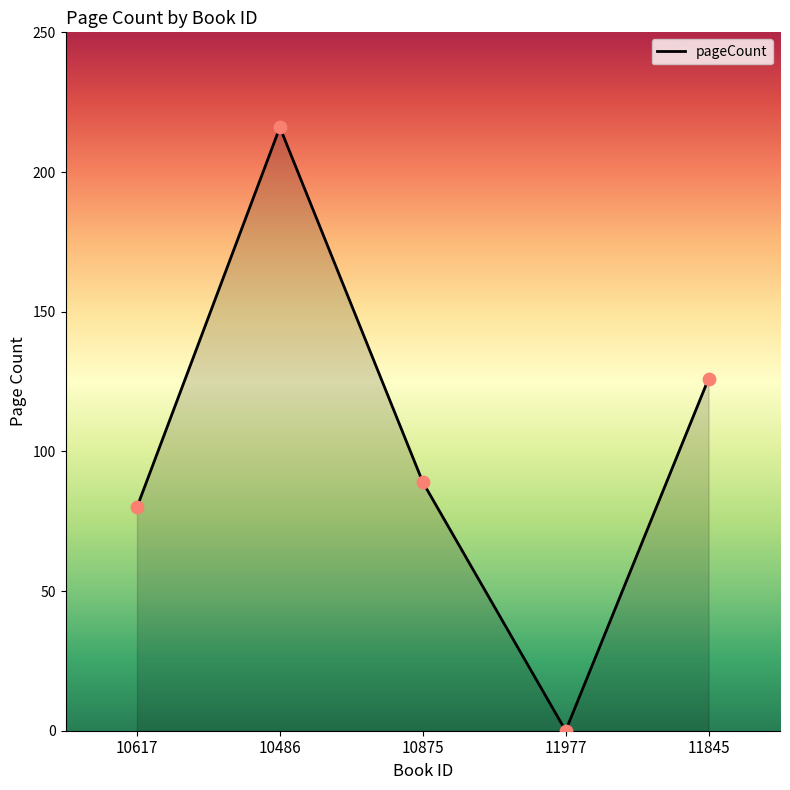

What is the change in value from 10617 to 10486?

+136